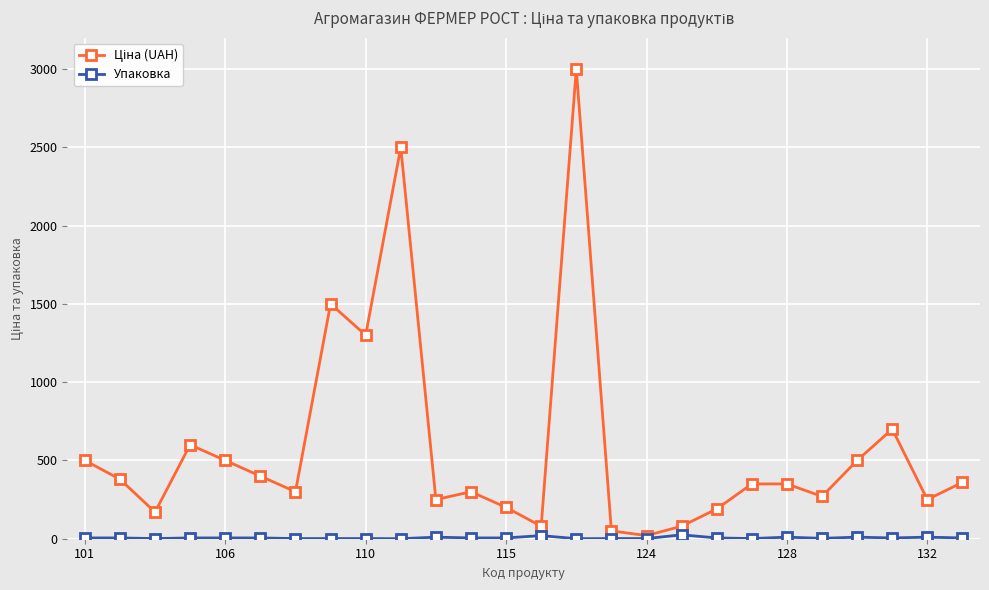

What is the maximum value shown in the chart?

3000.0